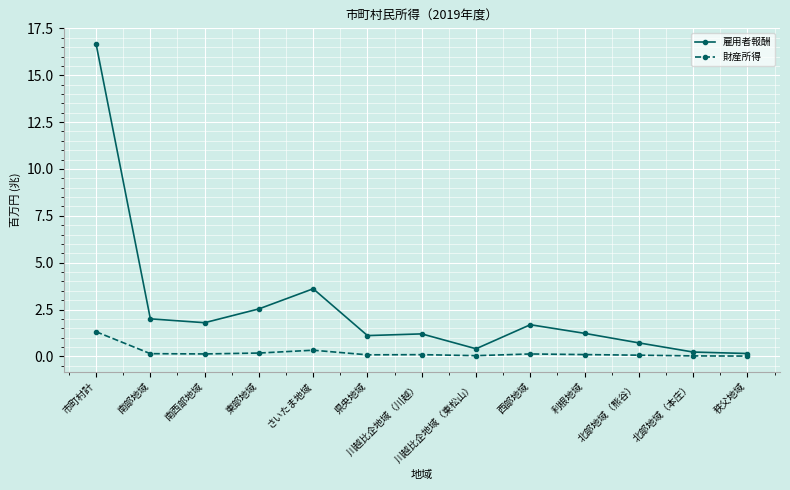

How many categories are shown in the chart?

13